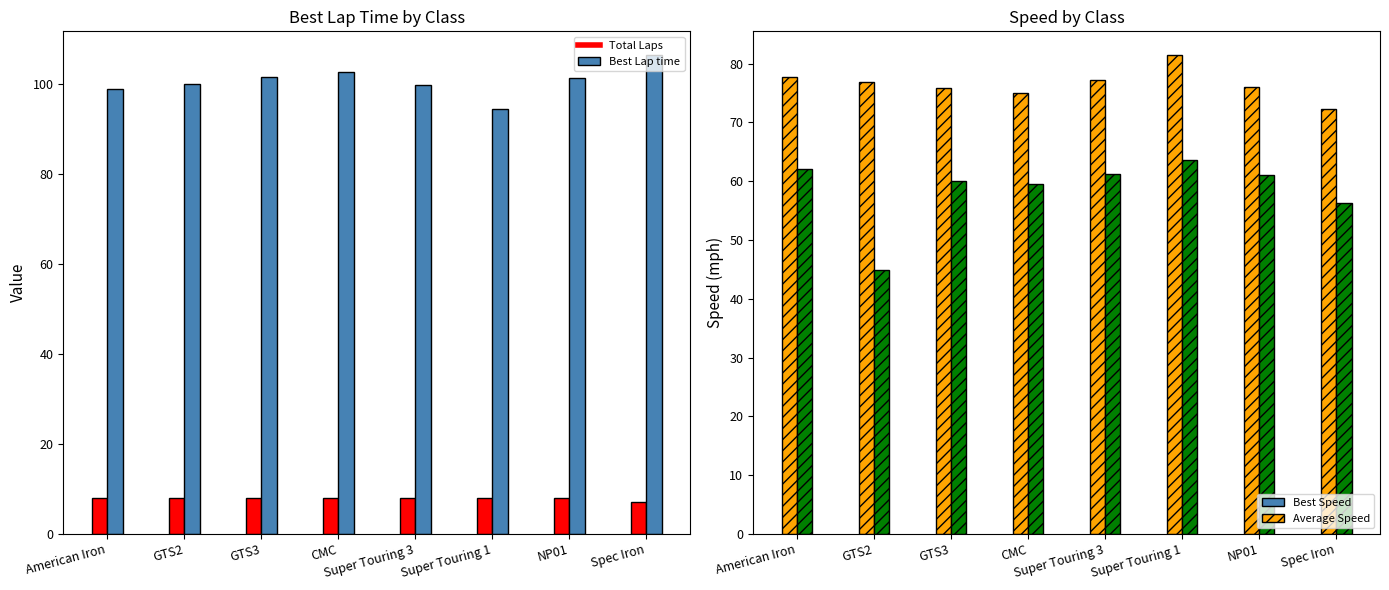

Which series has the largest total across all categories?

Best Lap time